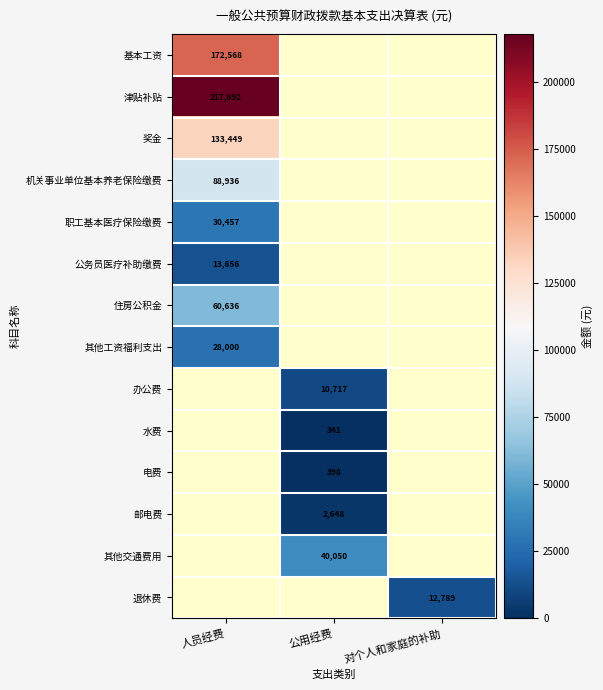

Is it true that 办公费 equals 17192 at 公用经费?

False